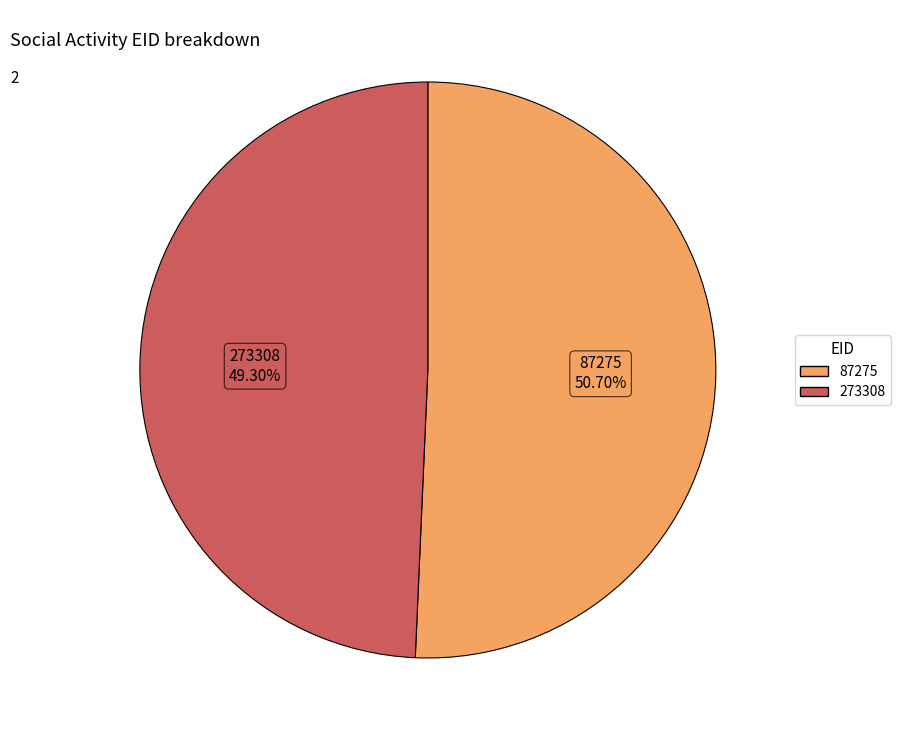

To the nearest percent, what portion does 87275 represent?

51%